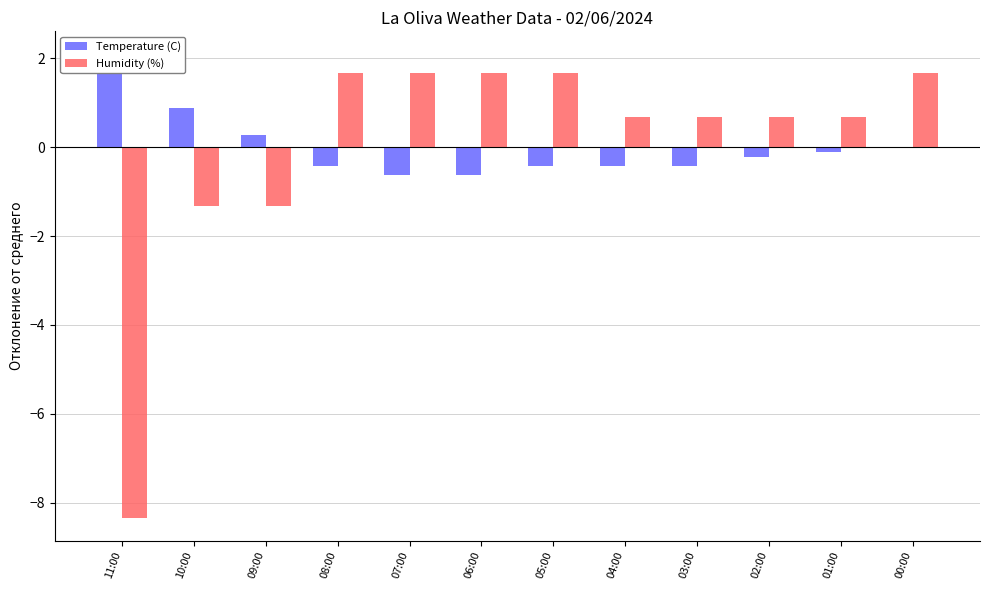

What is the sum of the Humidity (%) values at 03:00 and 00:00?

2.3